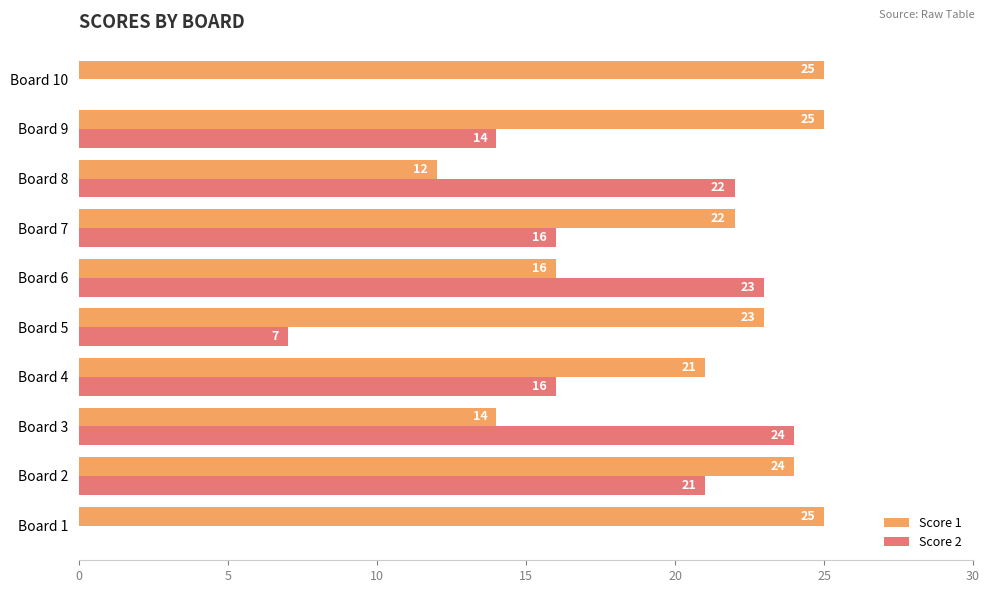

What is the maximum value shown in the chart?

25